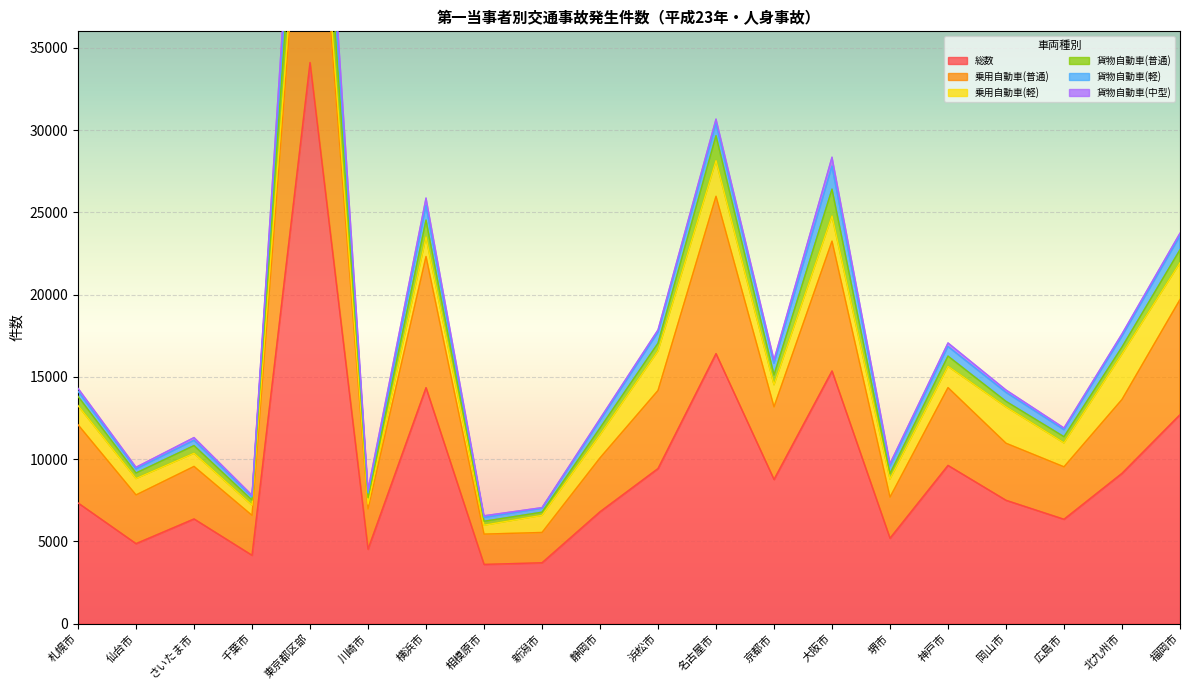

What is the average value of the 総数 series?

9513